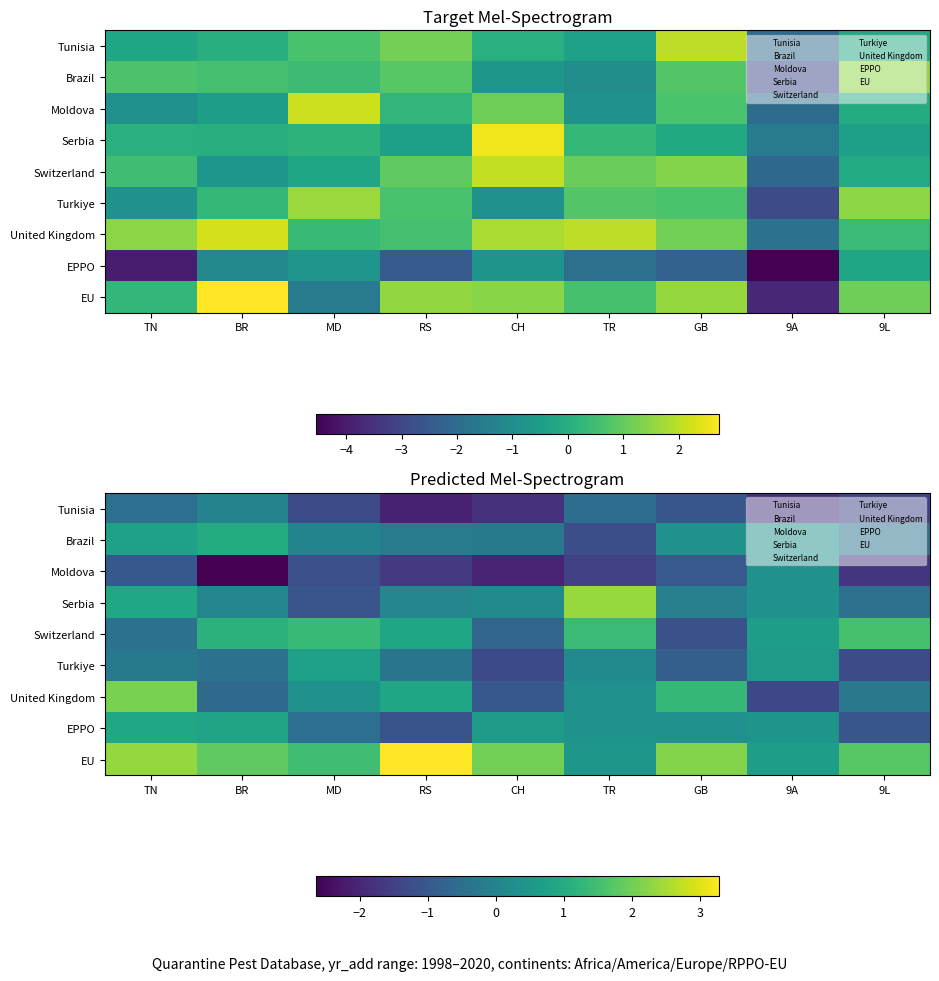

What is the spread (max minus min) of values at RS?

5.4